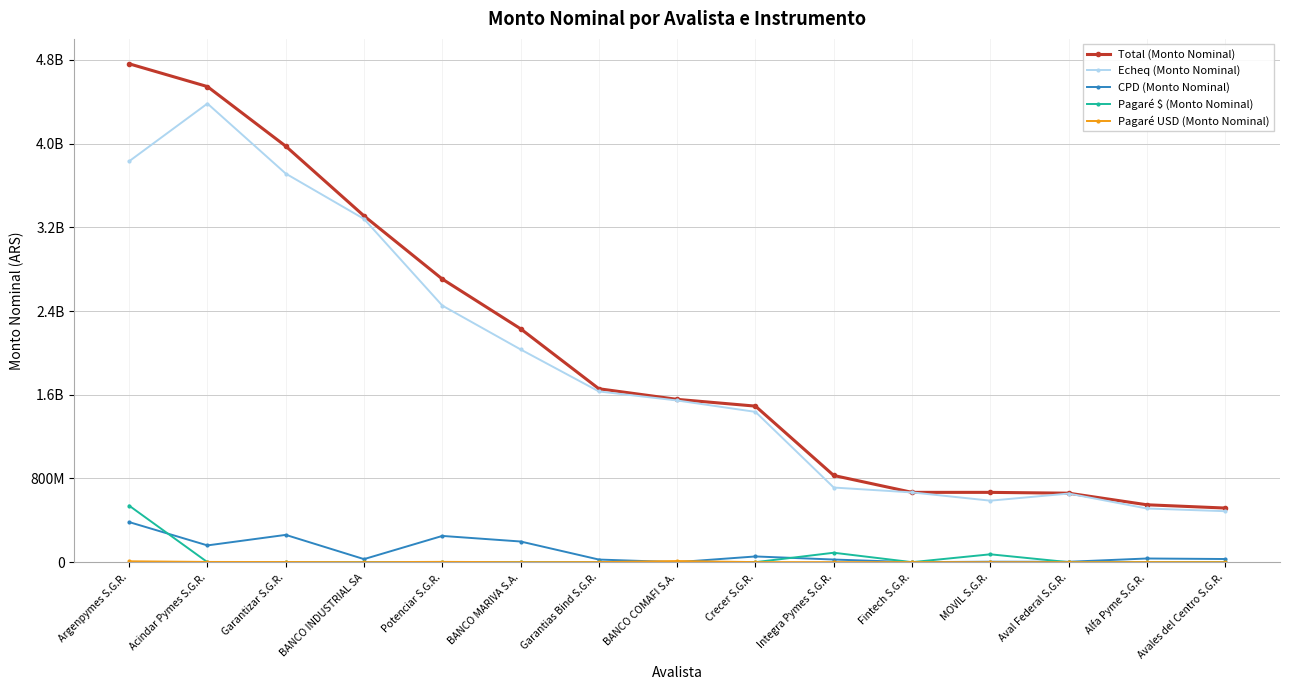

Which category has the highest value across all series?

Argenpymes S.G.R.